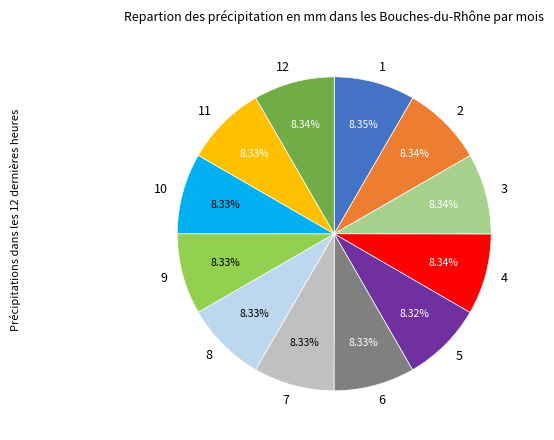

Is the sum of 8 and 4 greater than half?

No